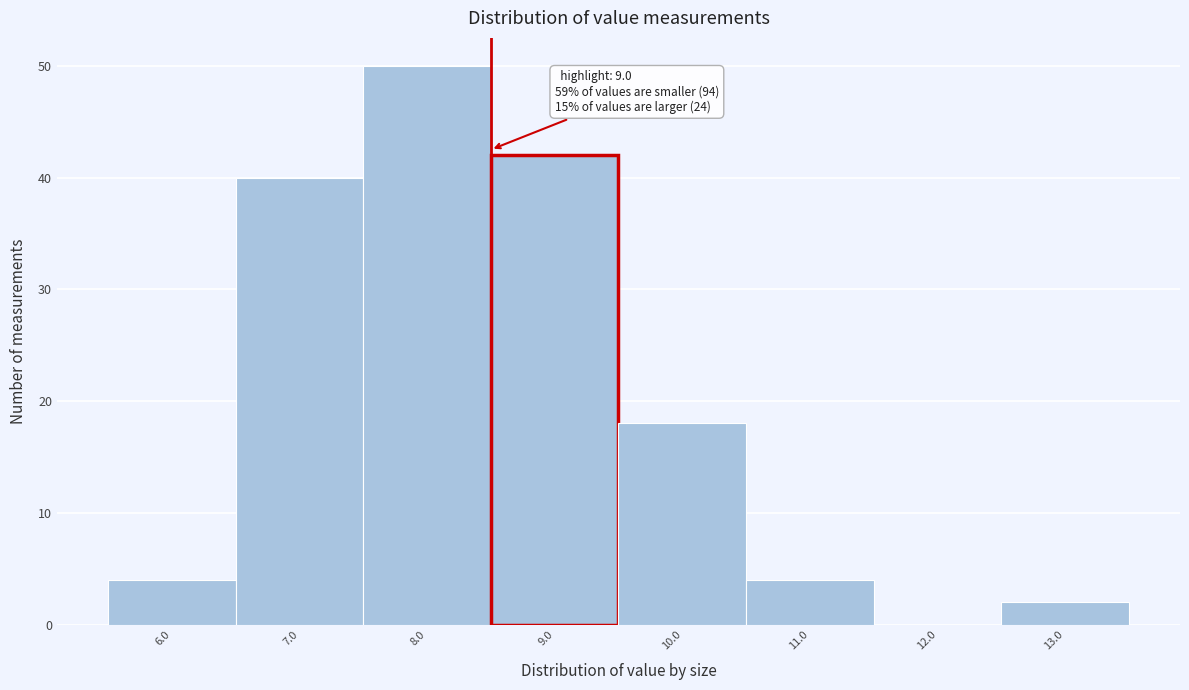

Reading left to right, list all the values displayed in this chart.

6.0=4	7.0=40	8.0=50	9.0=42	10.0=18	11.0=4	12.0=0	13.0=2